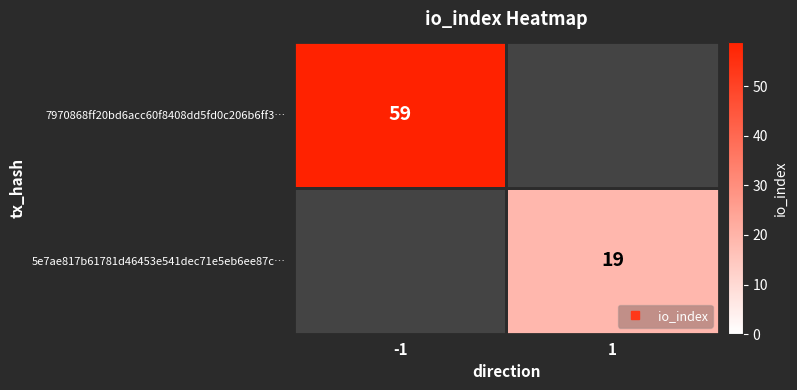

What value does the 5e7ae817b61781d46453e541dec71e5eb6ee87c… series have at 1?

19.0